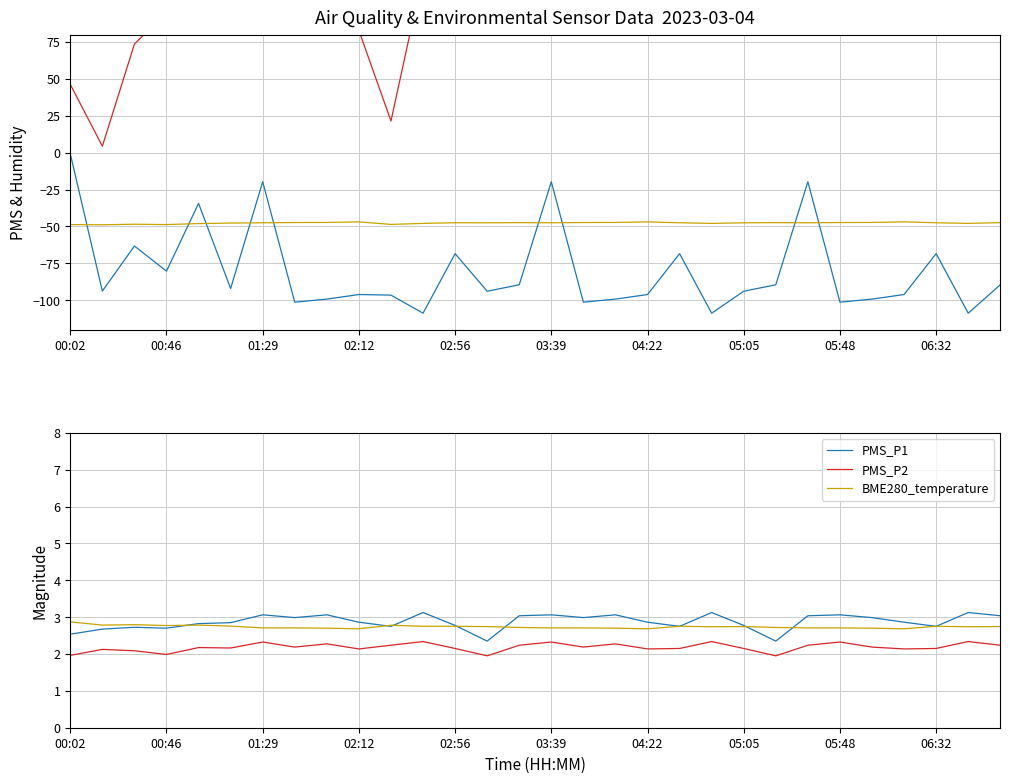

True or false: BME280_temperature has more than 1 interior local peaks.

True